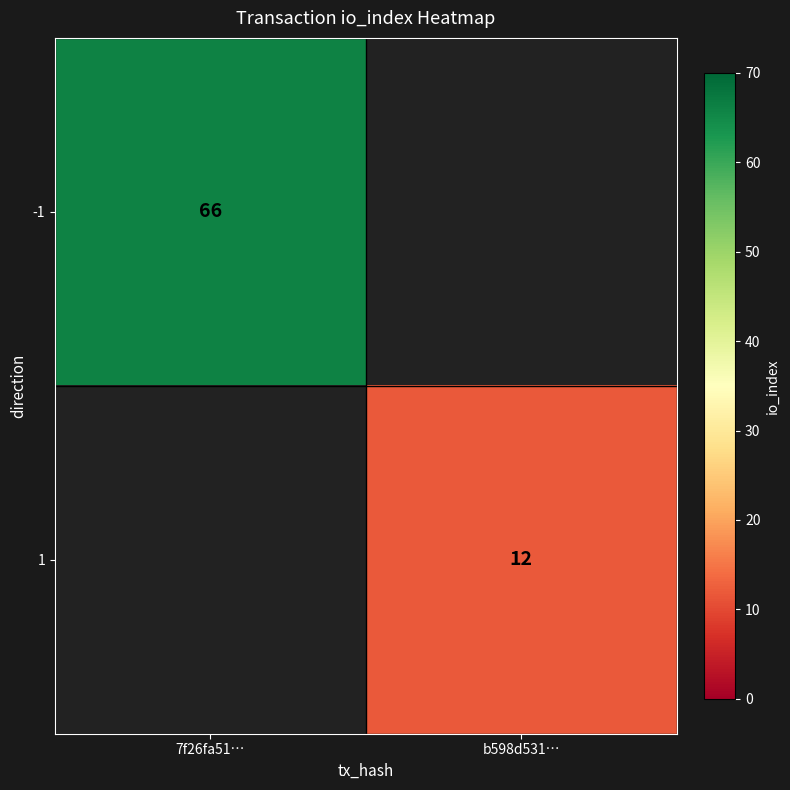

Between b598d531… and 7f26fa51…, which is larger?

7f26fa51…